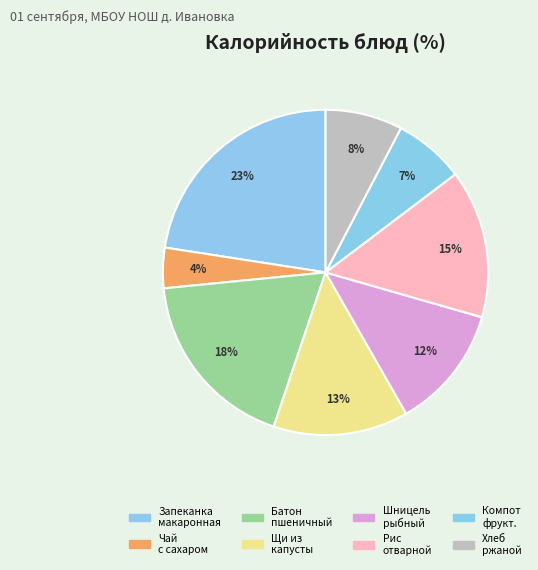

To the nearest percent, what is the combined percentage of Чай с сахаром and Рис отварной?

19%